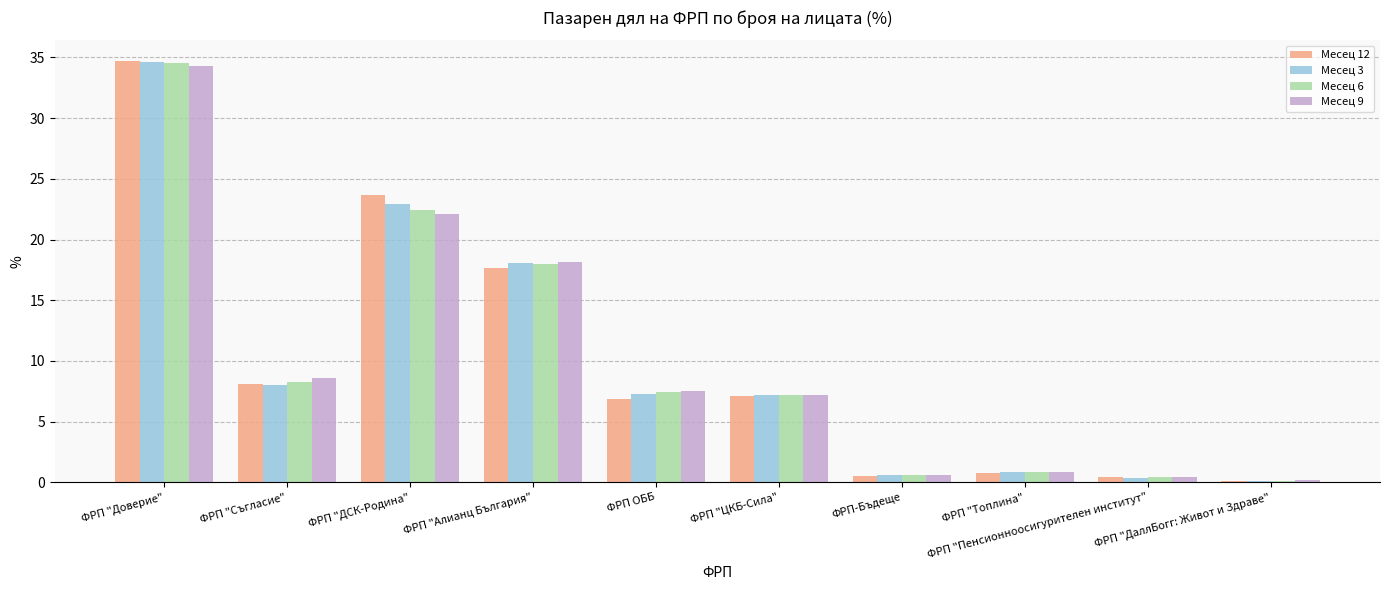

What is the highest value of the Месец 12 series?

34.7